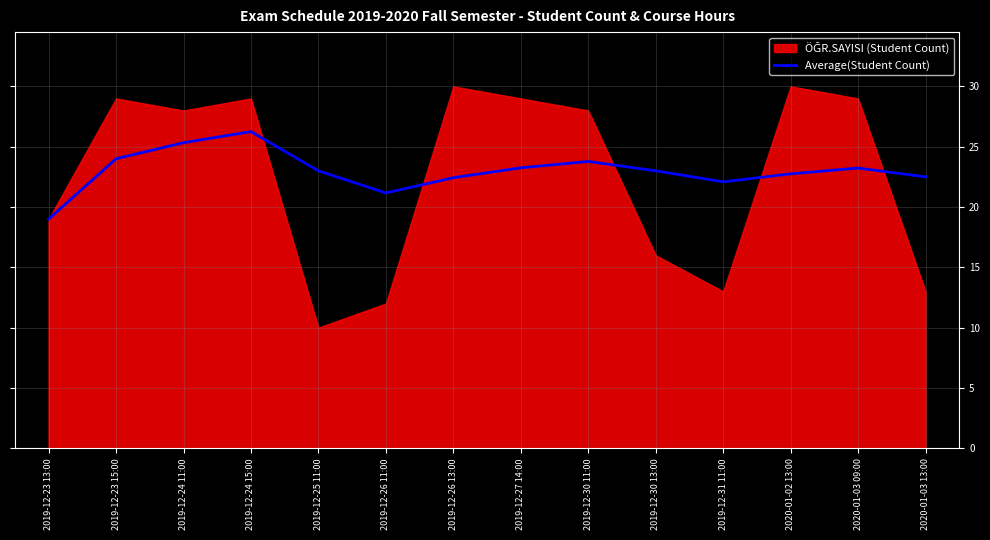

What is the approximate value at 2020-01-02 13:00?

22.8